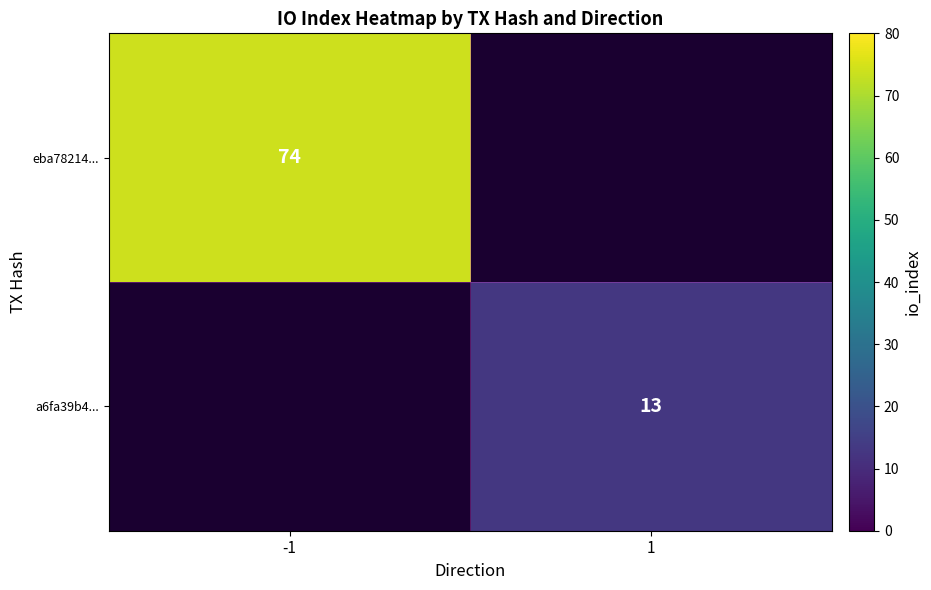

The value of a6fa39b4... at 1 is 19. True or false?

False